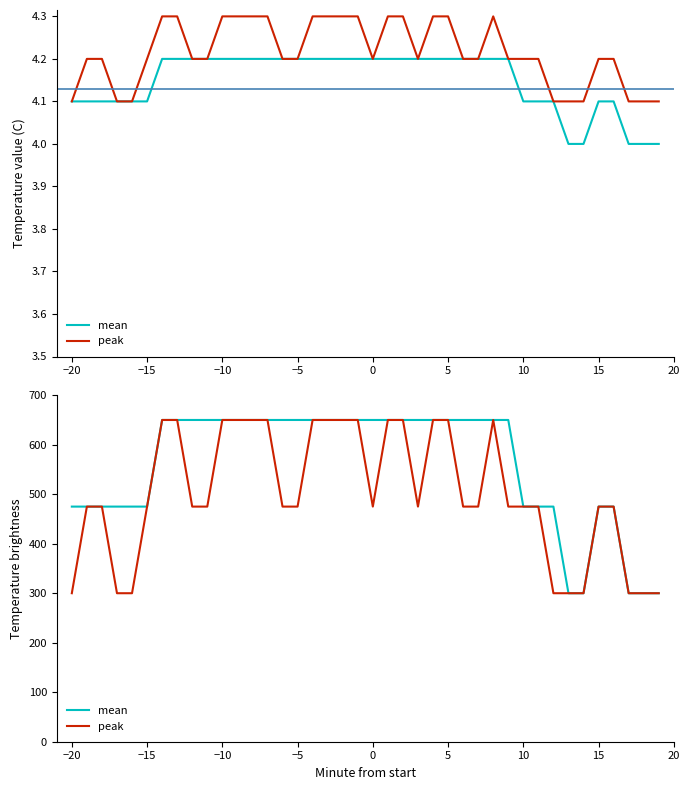

How many values in the mean series are below 650?

16